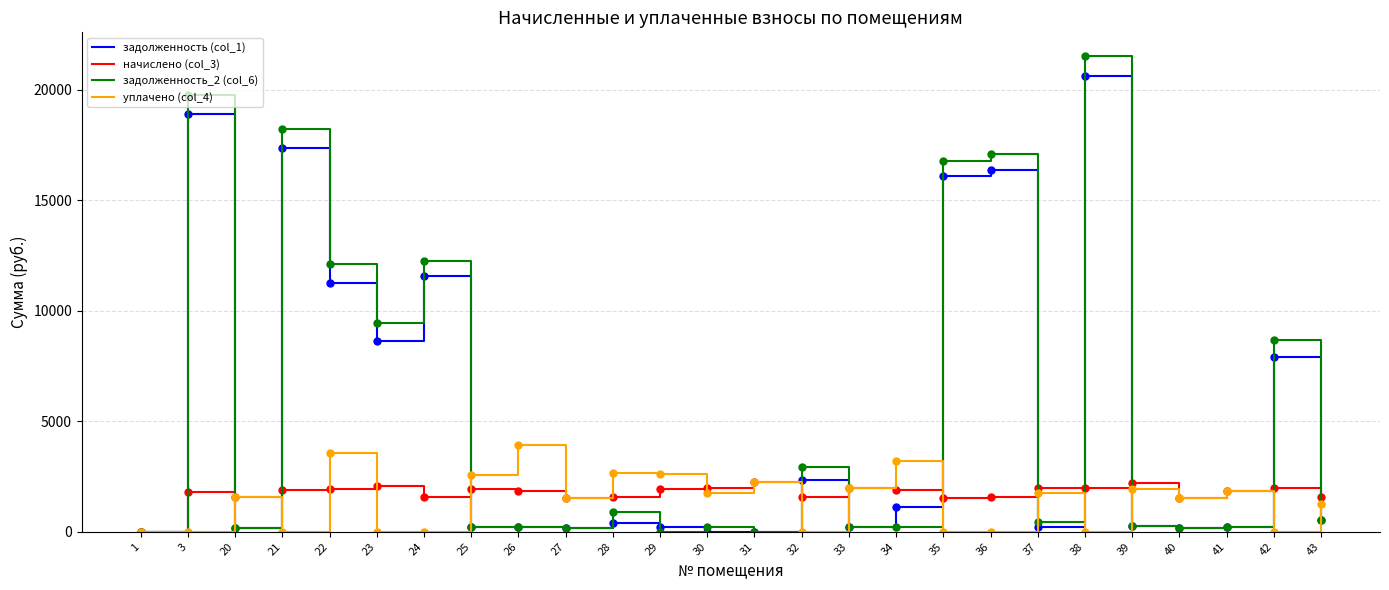

What is the total value across all series at 33?

4356.6